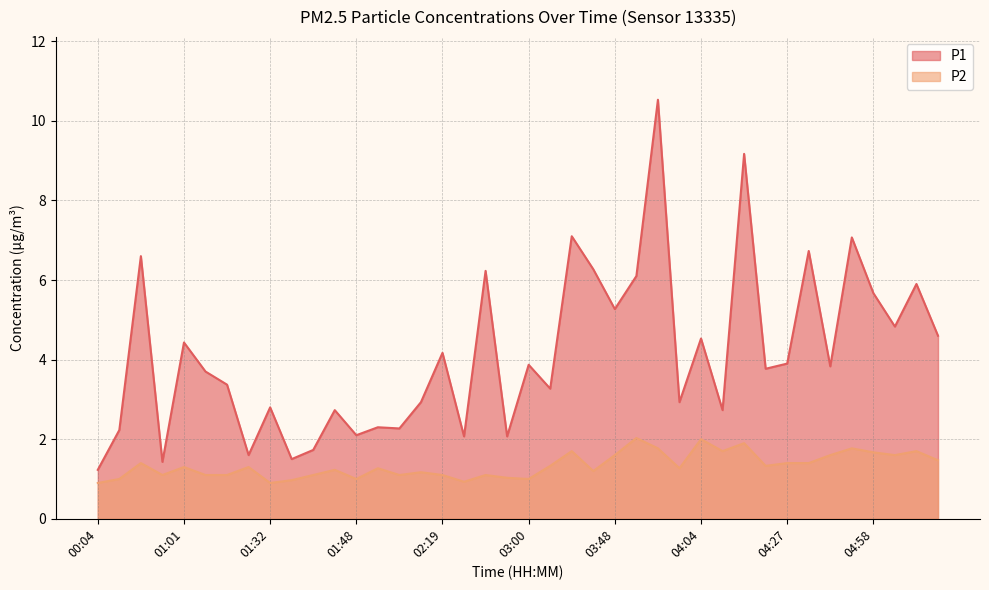

What is the difference between the maximum and minimum values in the P2 series?

1.1